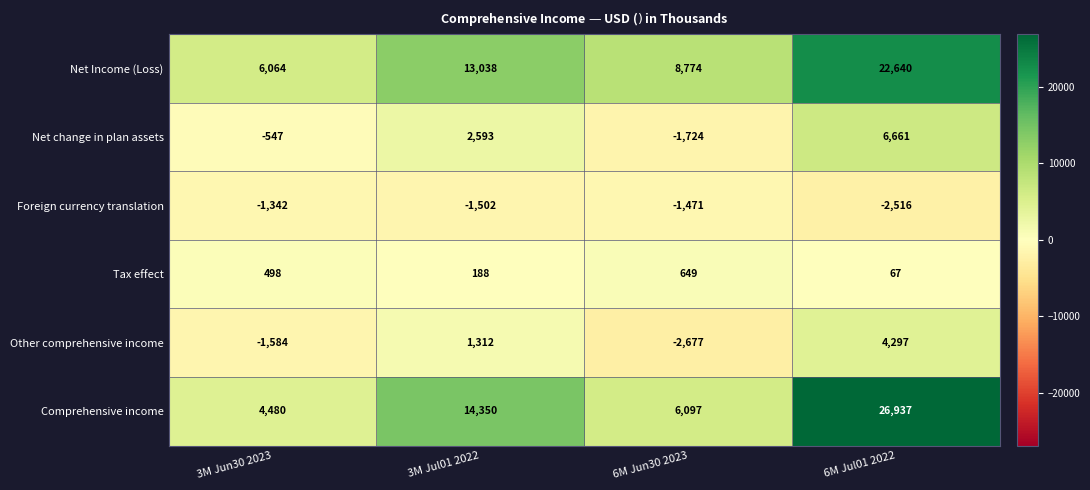

Reading right to left, what are all the values shown in this chart?

Net Income (Loss): 22640	8774	13038	6064
Net change in plan assets: 6661	-1724	2593	-547
Foreign currency translation: -2516	-1471	-1502	-1342
Tax effect: 67	649	188	498
Other comprehensive income: 4297	-2677	1312	-1584
Comprehensive income: 26937	6097	14350	4480